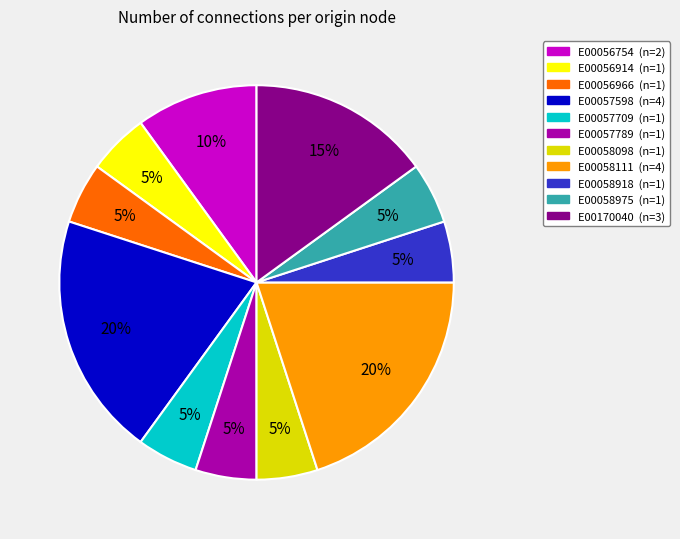

To the nearest percent, what is the difference between the largest and smallest slice percentages?

15%